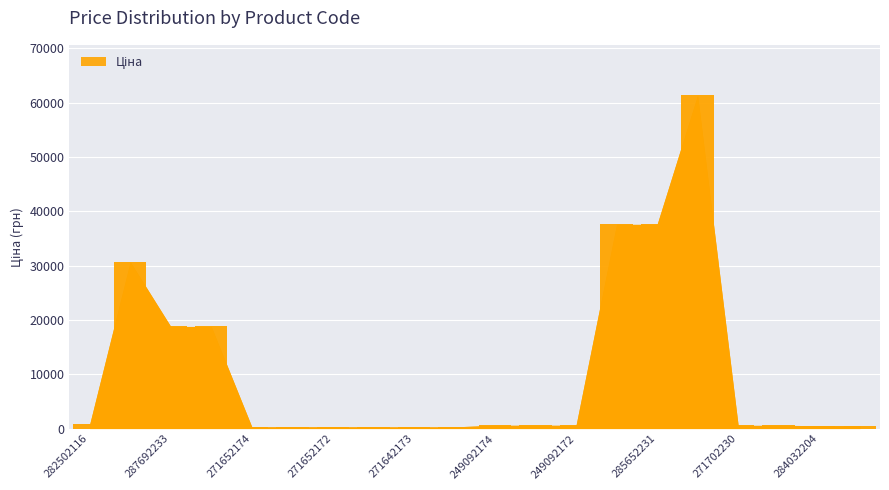

Which has a higher value, 271652172 or 271642173?

271652172